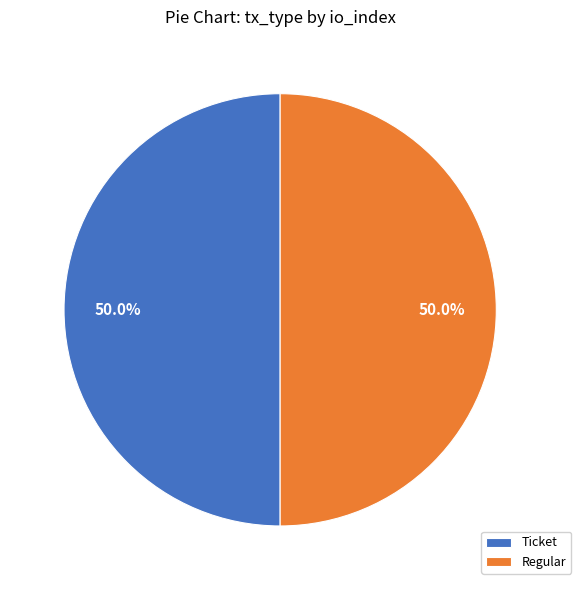

Combined, what portion of the pie is Ticket and Regular?

100.0%